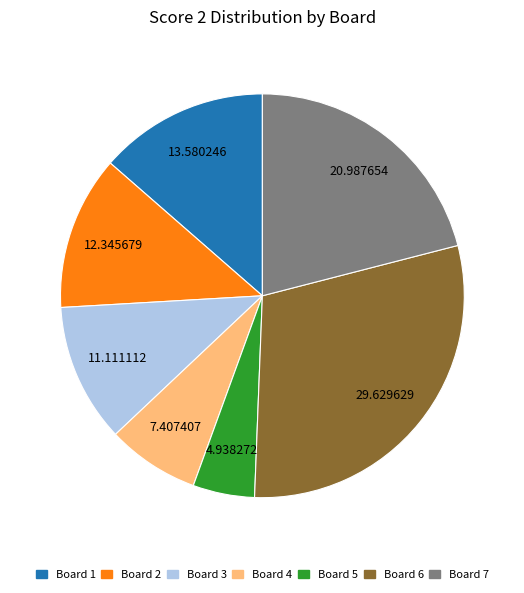

Does any single category account for the majority?

No